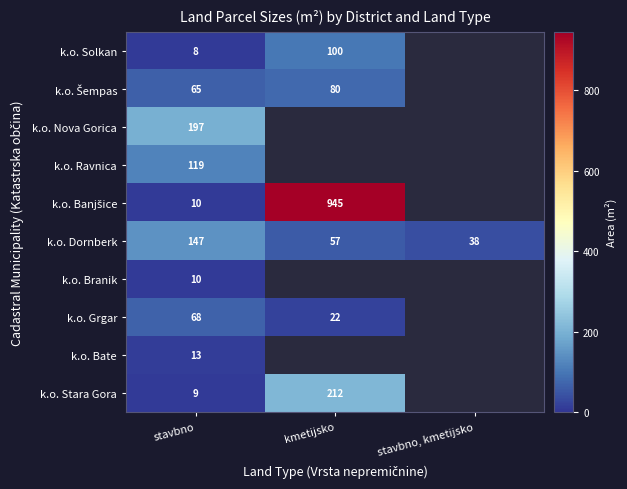

The k.o. Stara Gora series shows 73 at kmetijsko. True or false?

False